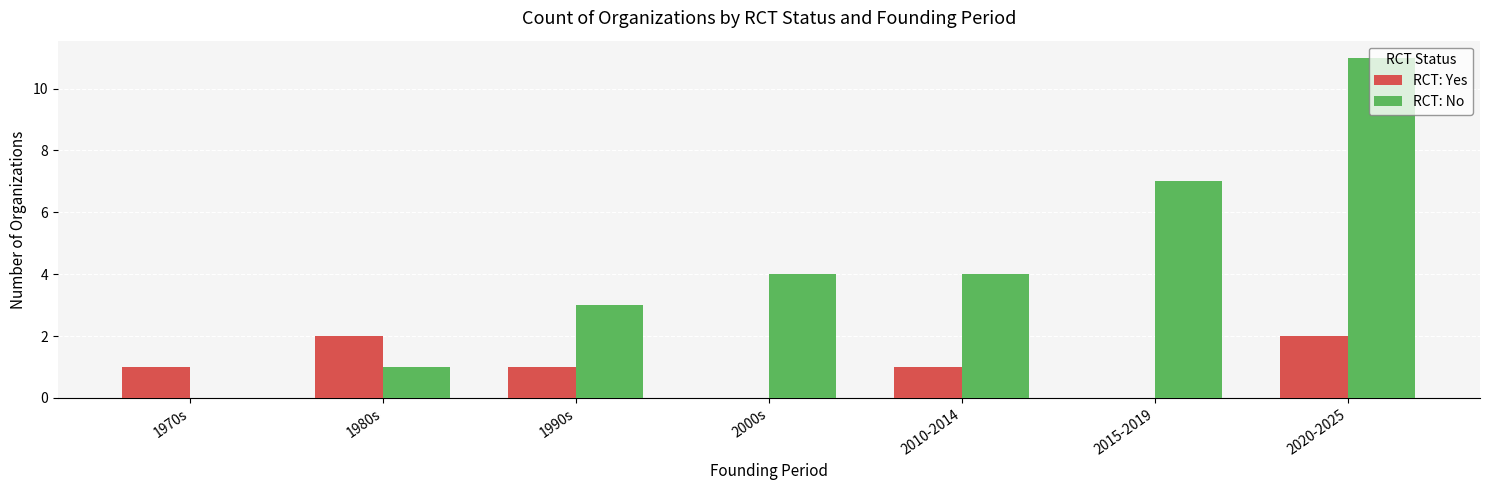

How many data points does each series have?

7